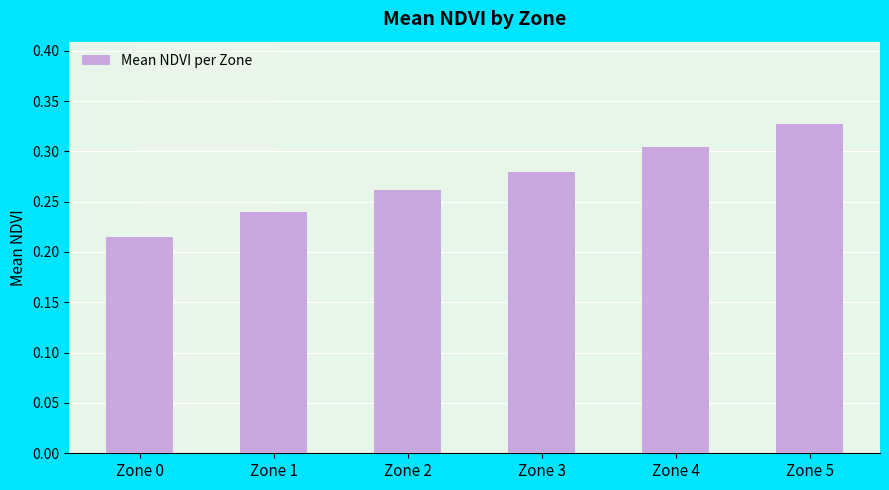

What is the value of the 3rd bar from the left?

0.3